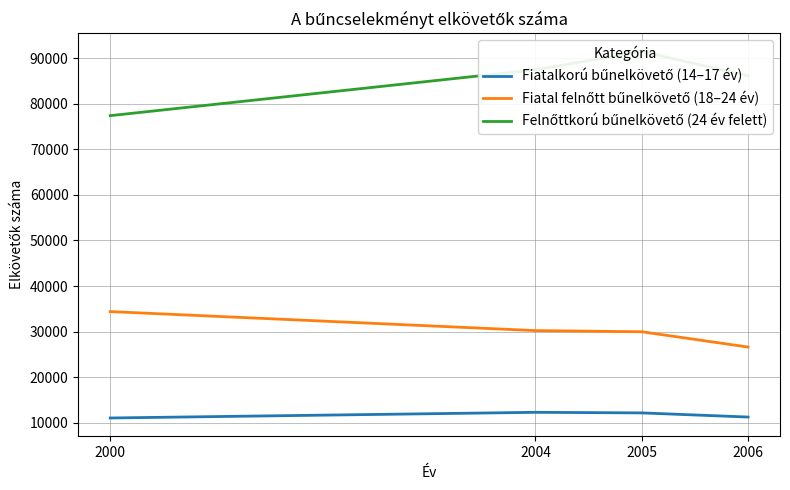

The Felnőttkorú bűnelkövető (24 év felett) series shows 45690 at 2006. True or false?

False